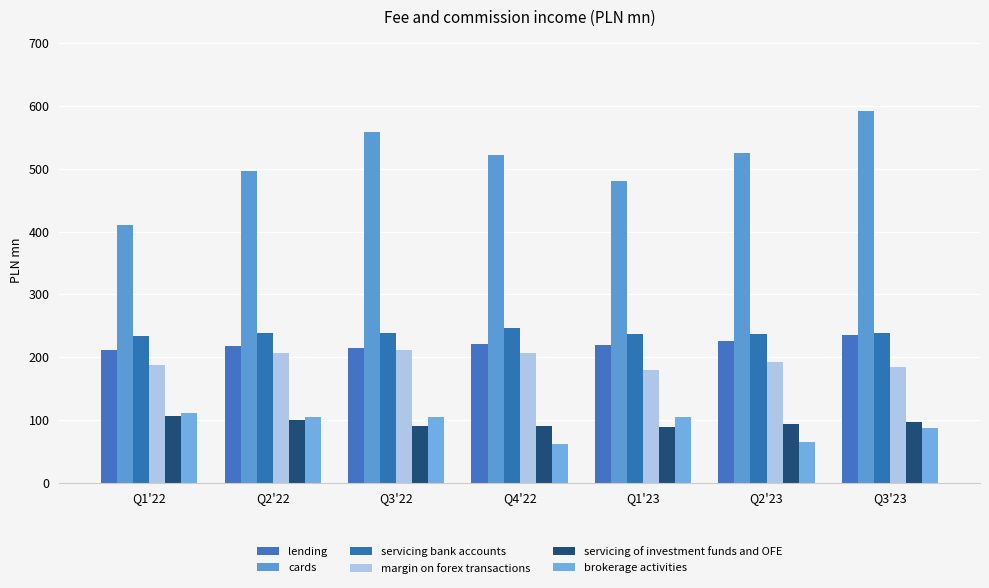

Rank the series by their maximum value, from highest to lowest.

cards, servicing bank accounts, lending, margin on forex transactions, brokerage activities, servicing of investment funds and OFE